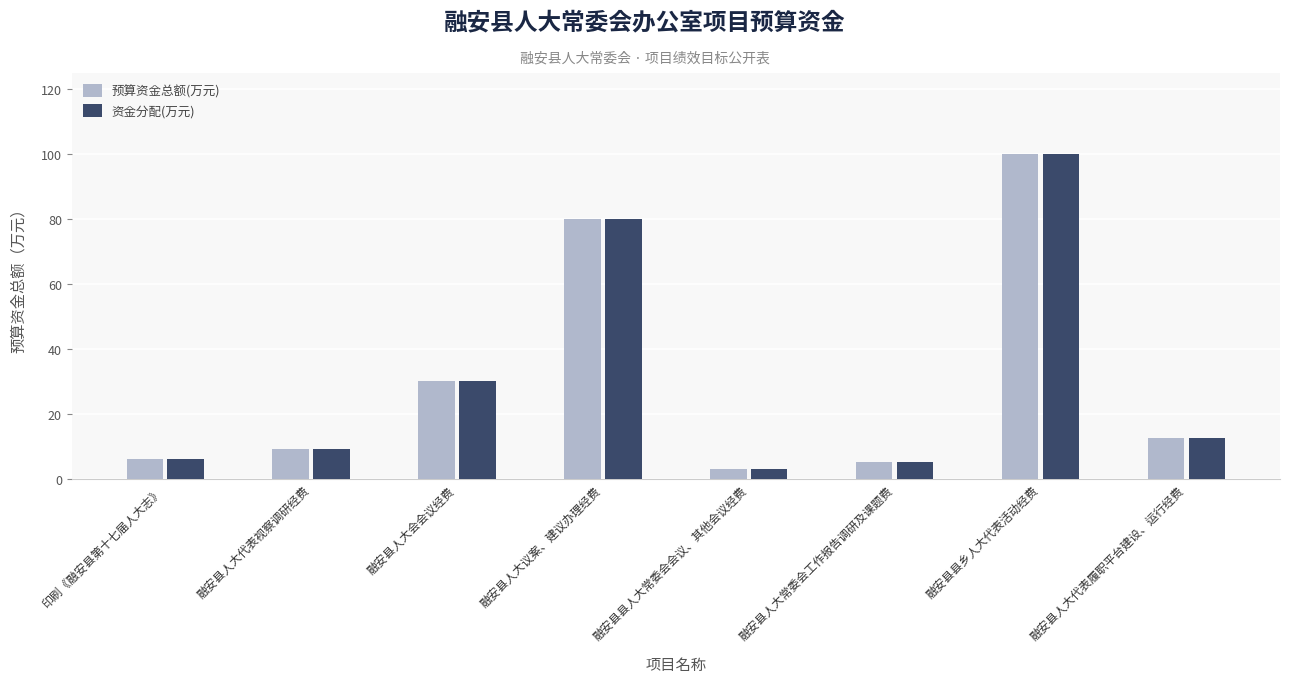

At how many categories does at least one series exceed 16?

3